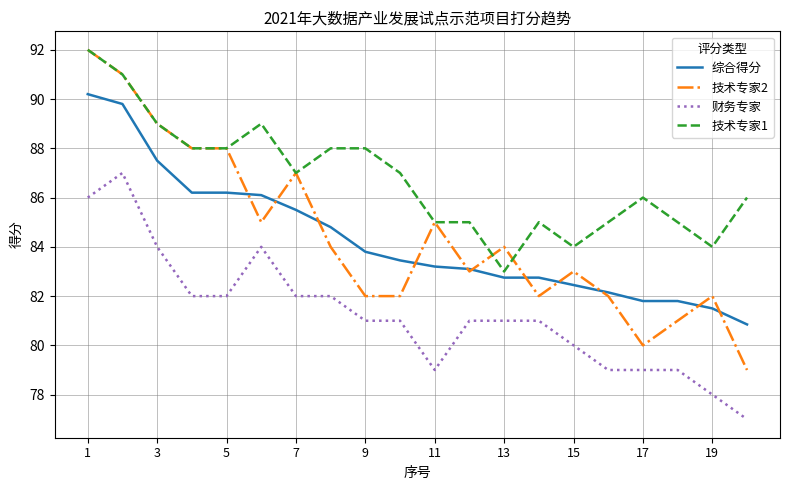

True or false: 财务专家 and 综合得分 cross at least once.

False